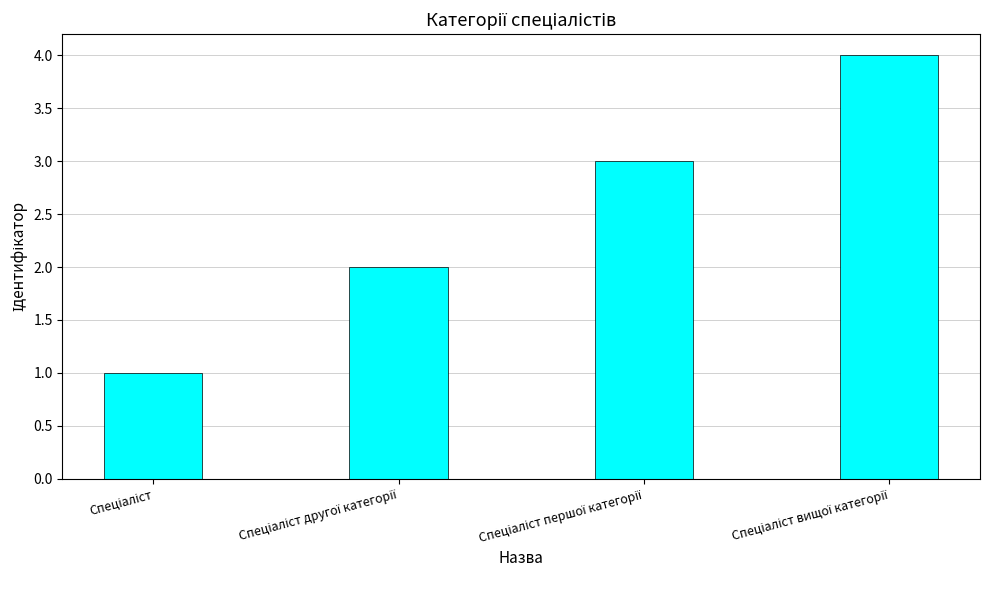

What is the difference between the maximum and minimum values?

3